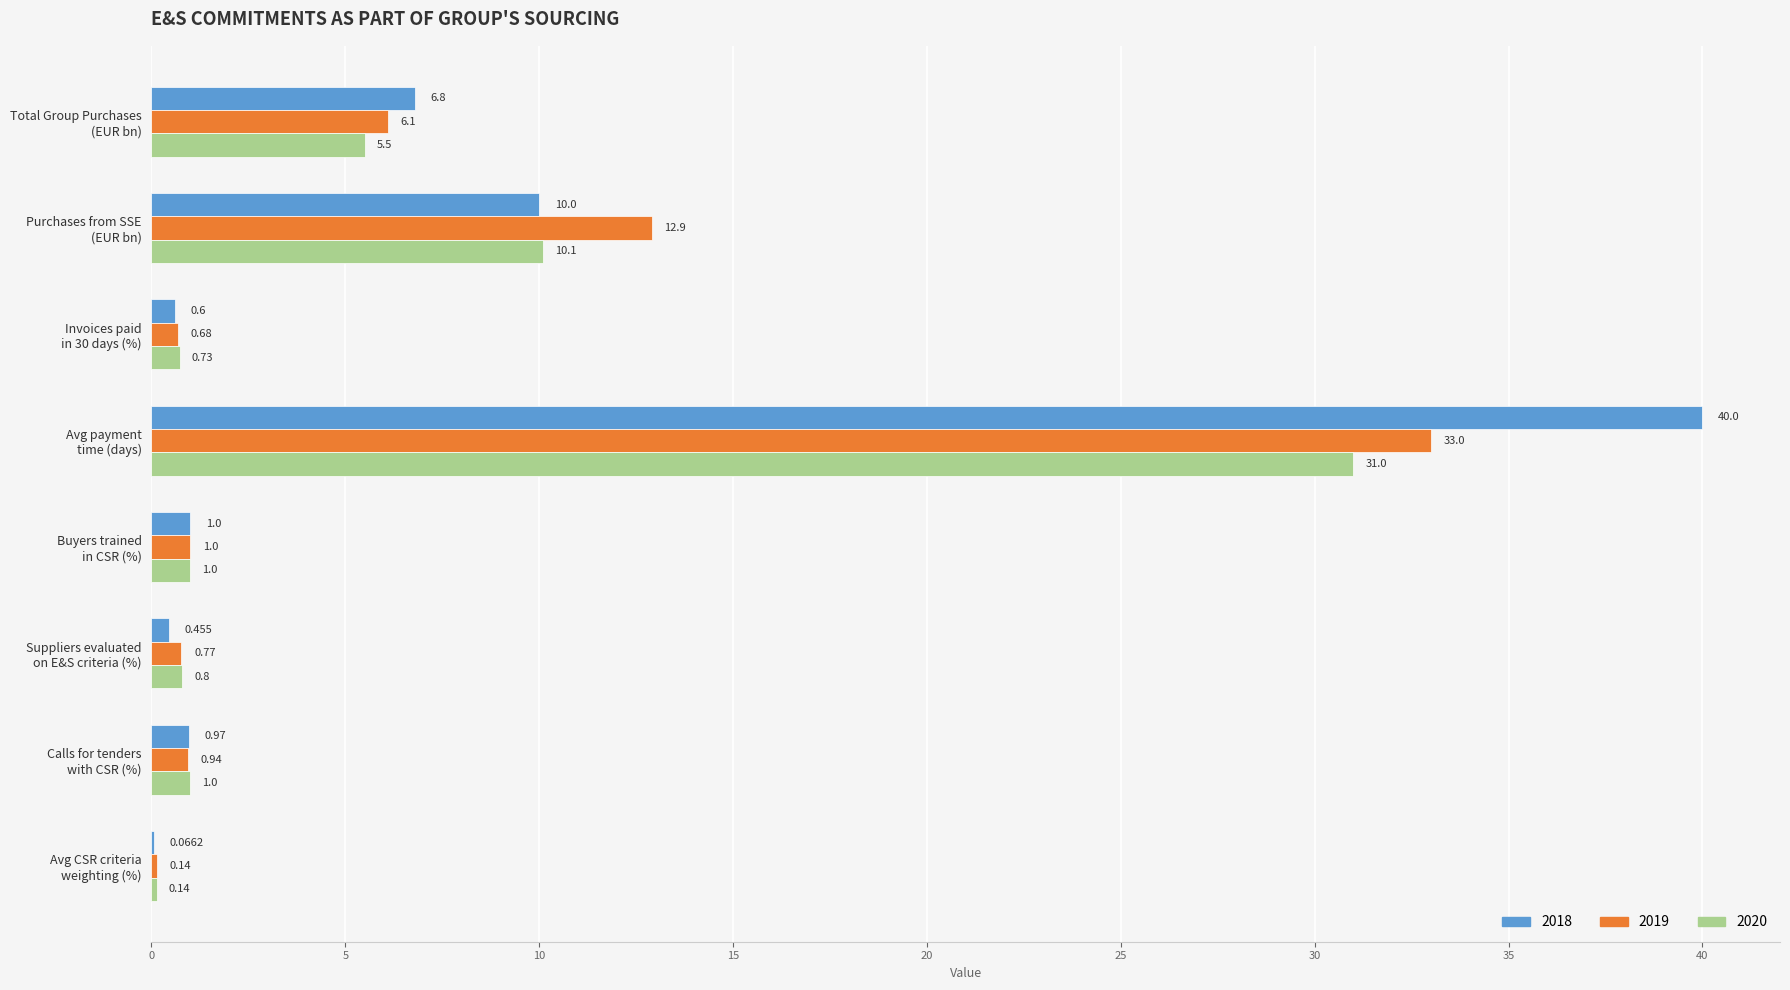

Where is 2018 nearest to the value 20?

Purchases from SSE
(EUR bn)